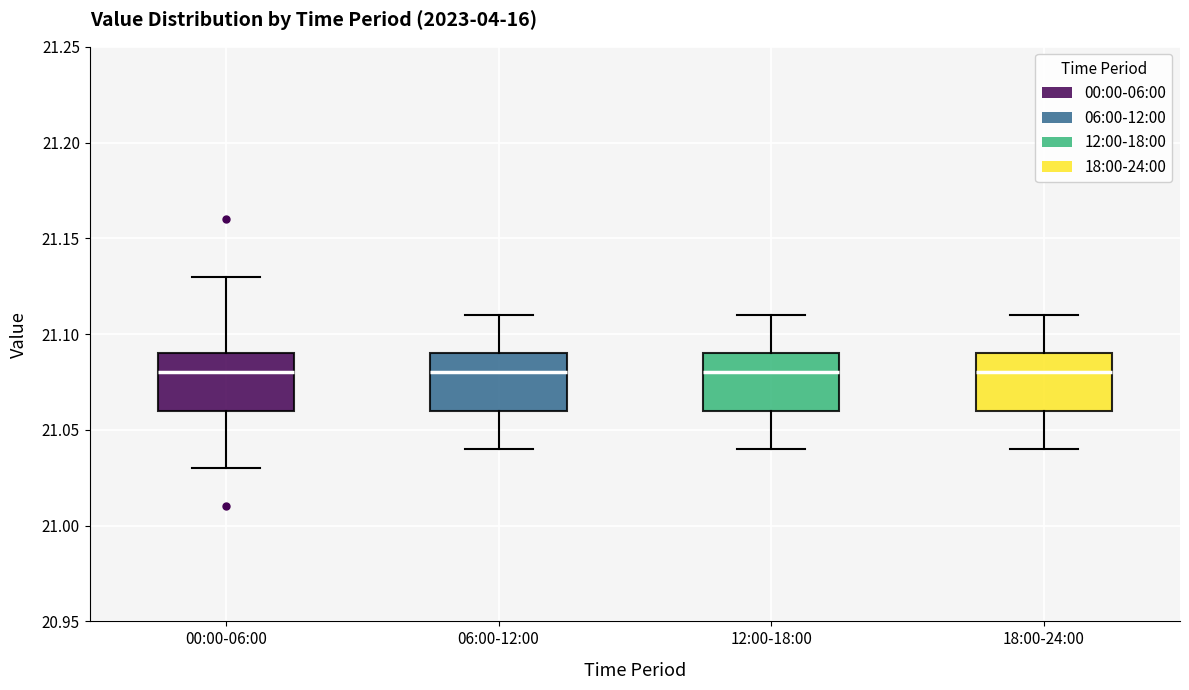

Where does the median line of the box for 06:00-12:00 sit on the y-axis? The values are not printed on the chart, so give them approximately, as read against the axis.

21.08